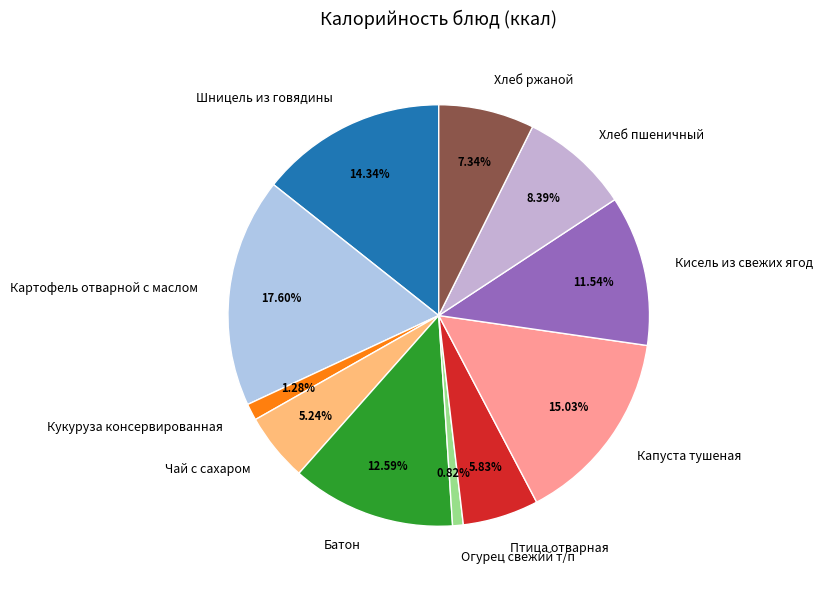

Combined, do Батон and Шницель из говядины account for over 50%?

No